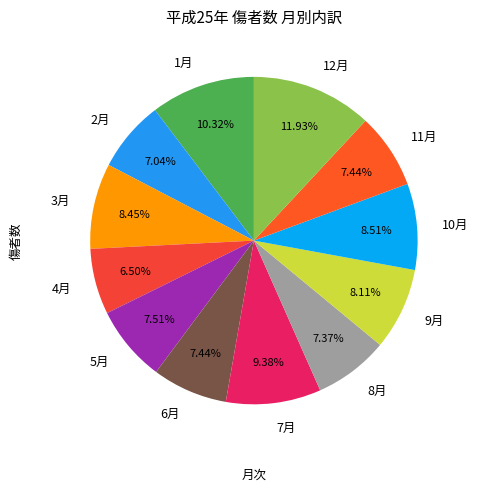

To the nearest percent, what is the difference between the 1月 and 5月 slice percentages?

3%